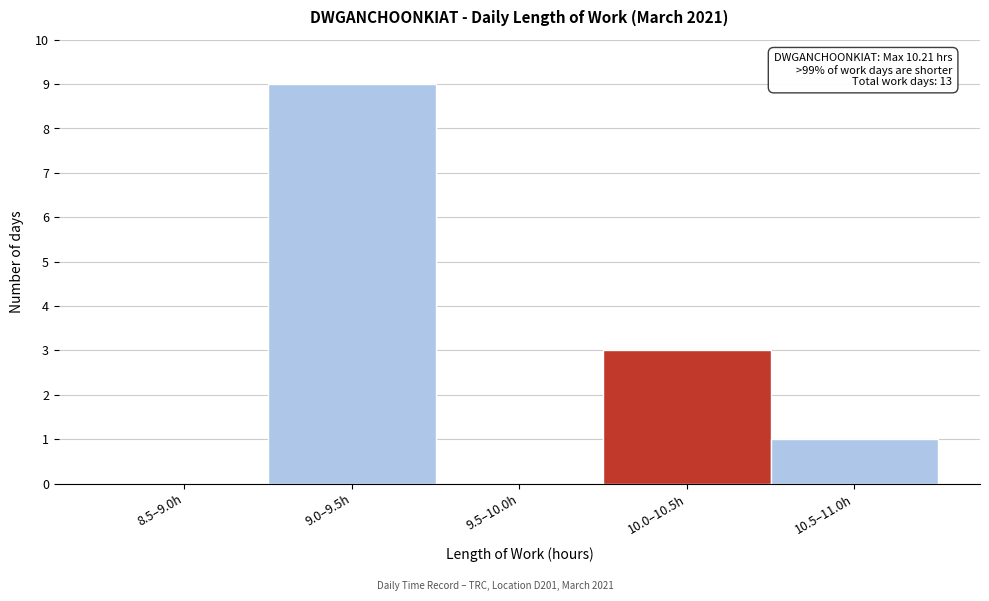

Reading left to right, list all the values displayed in this chart.

8.5–9.0h=0	9.0–9.5h=9	9.5–10.0h=0	10.0–10.5h=3	10.5–11.0h=1